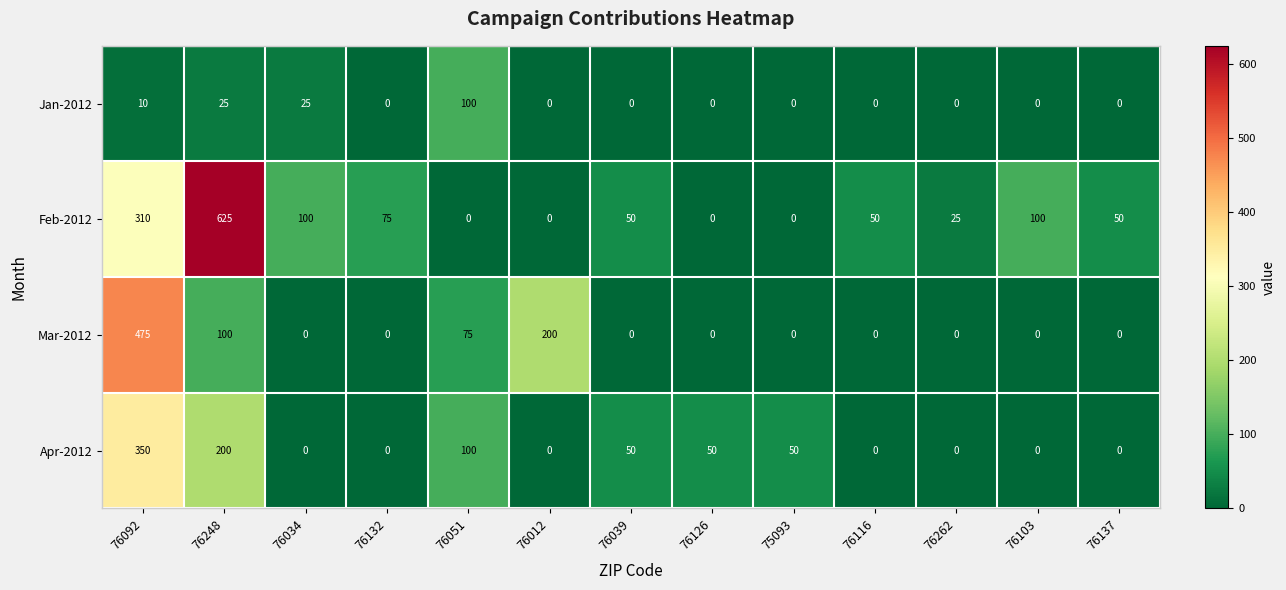

What is the difference between the maximum and minimum values in the Jan-2012 series?

100